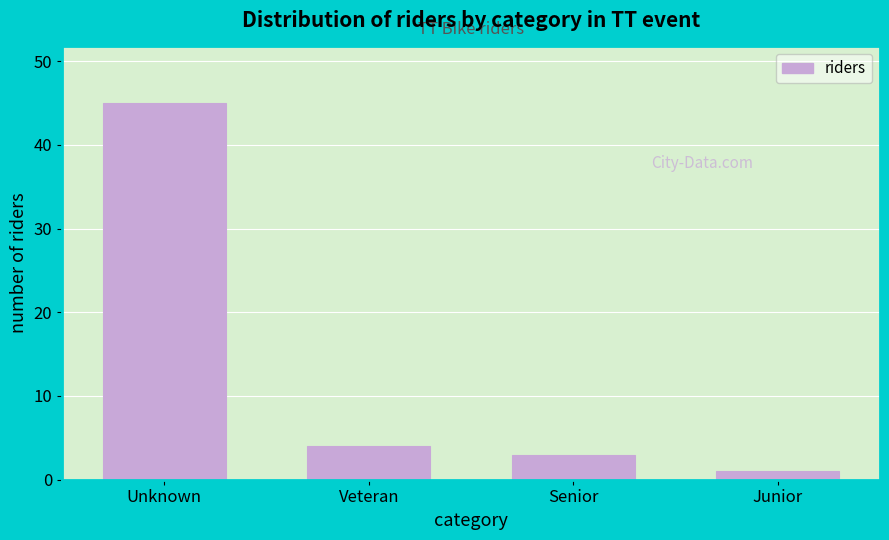

Reading left to right, extract all data points from this chart.

45	4	3	1